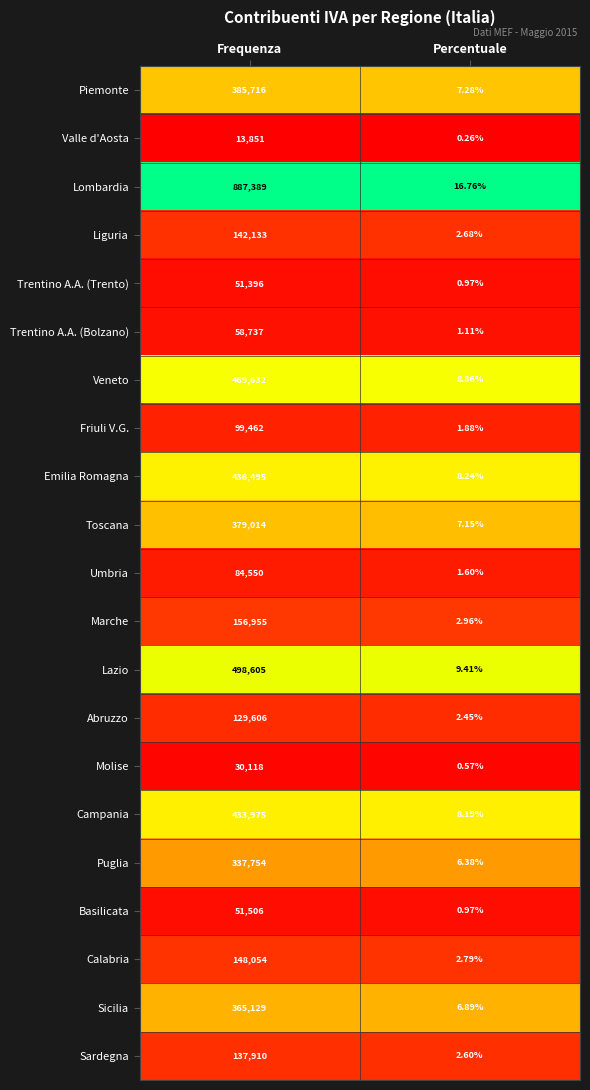

Rank the categories by Piemonte value from highest to lowest.

Frequenza, Percentuale